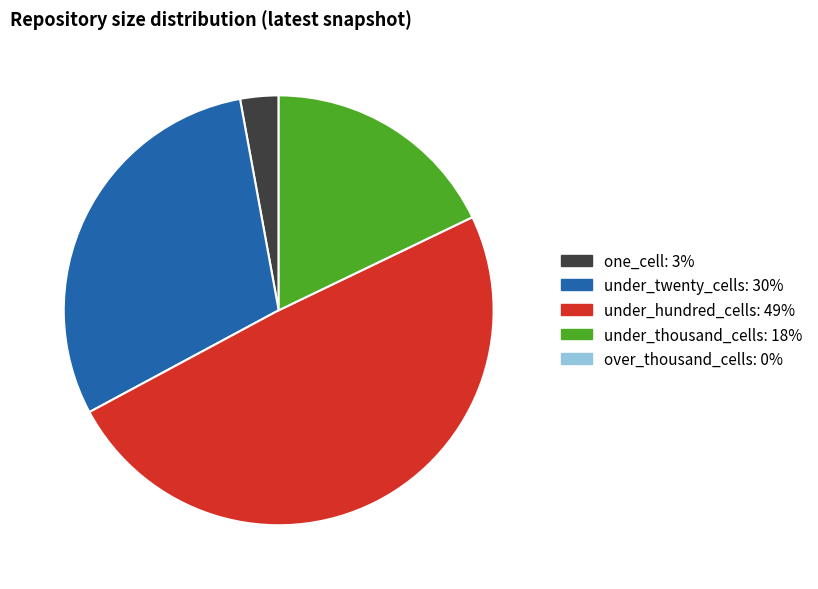

How many segments does this pie chart have?

4